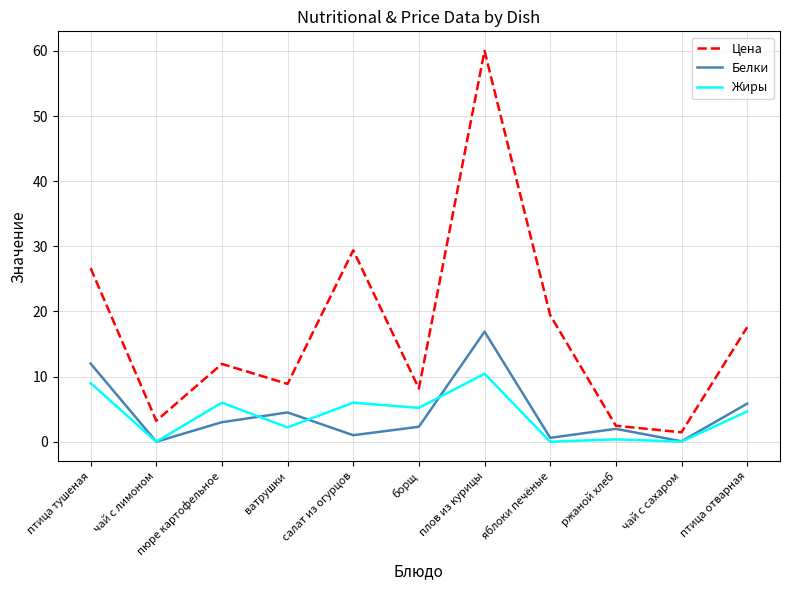

Which category has the highest value in the Белки series?

плов из курицы